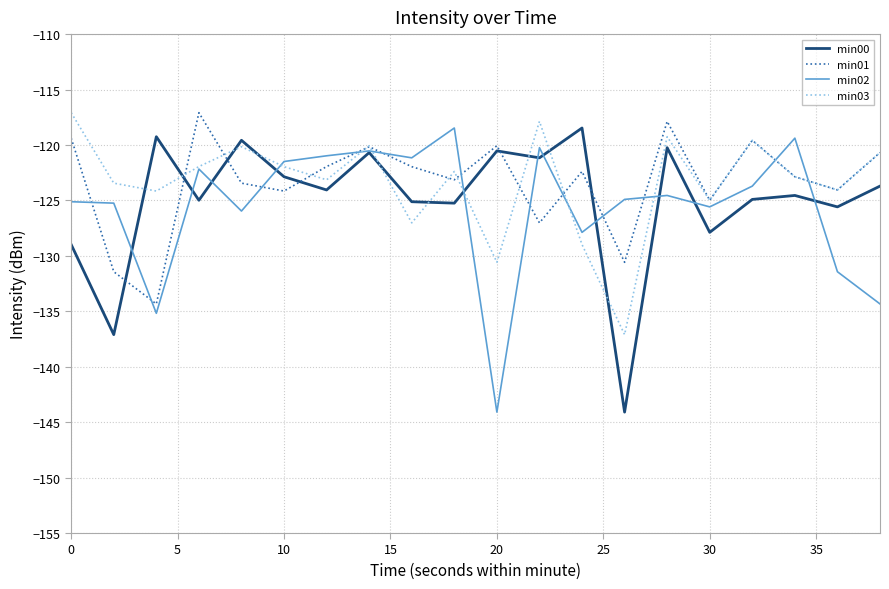

True or false: min00 and min03 intersect in this chart.

True